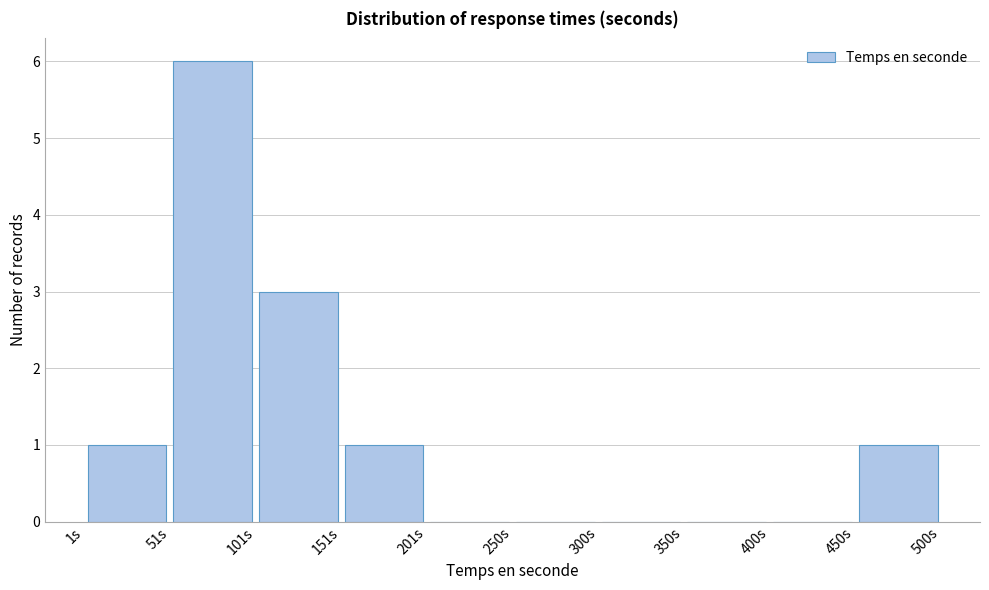

How tall is the bar that spans 450 to 500 on the x-axis? Neither the bar edges nor the heights are printed on the chart, so give them approximately, as read against the axes.

1